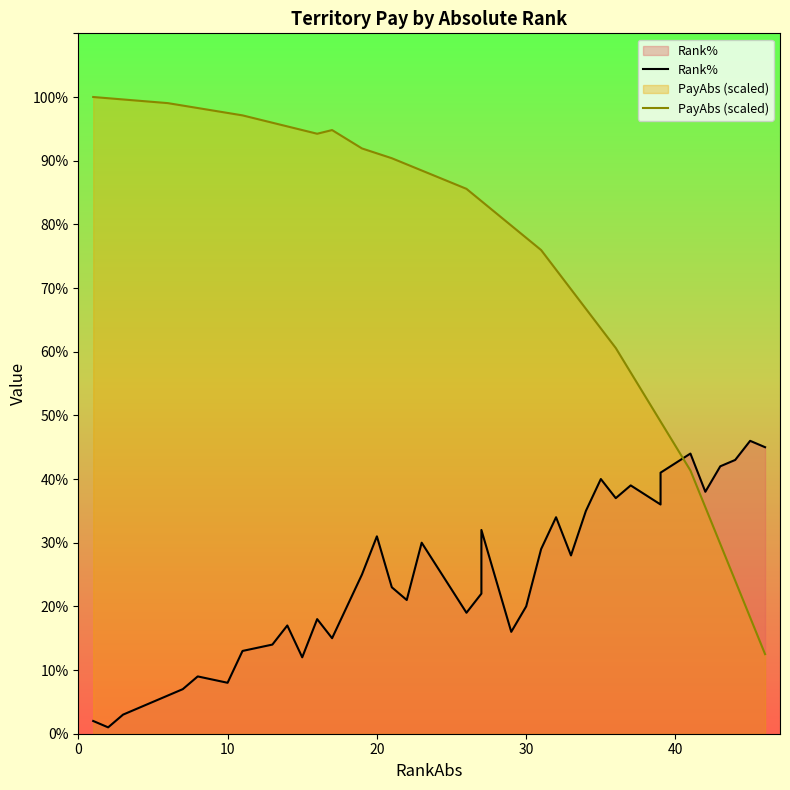

What are all the series names shown in the legend?

Rank%, PayAbs (scaled)